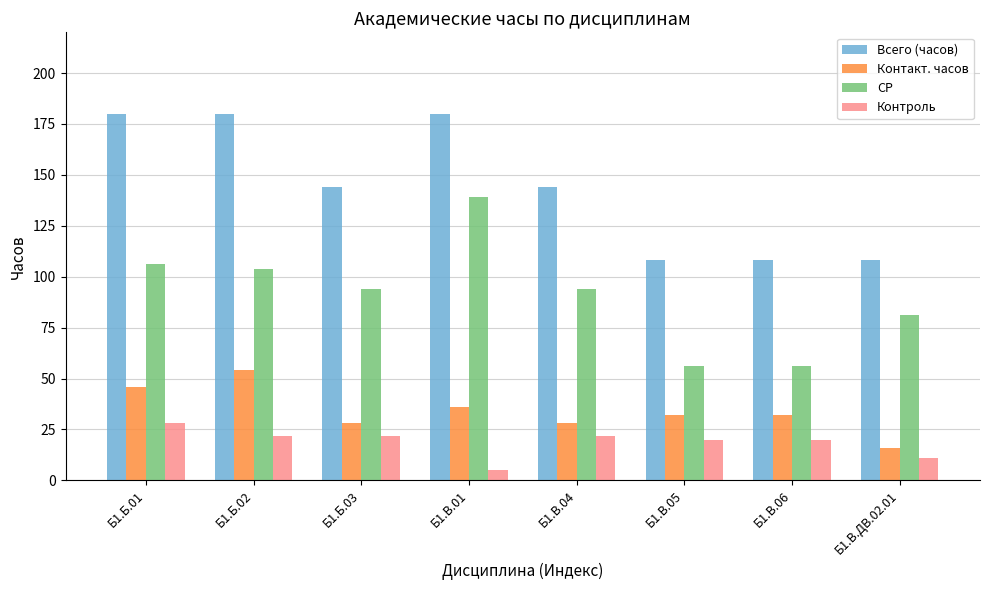

What is the lowest value of the Контакт. часов series?

16